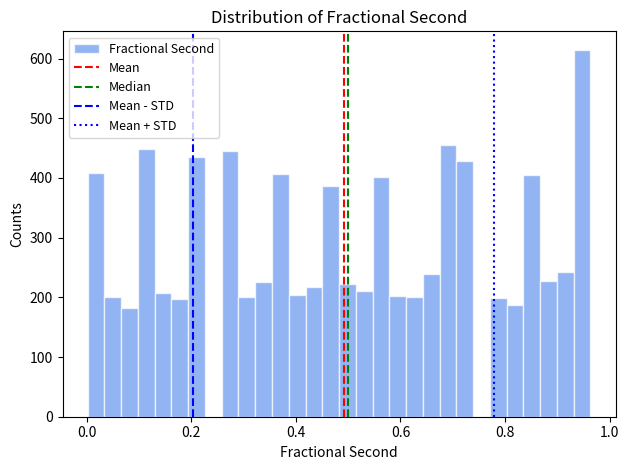

Read against the x-axis, roughly where is the centre of the tallest bar?

0.94